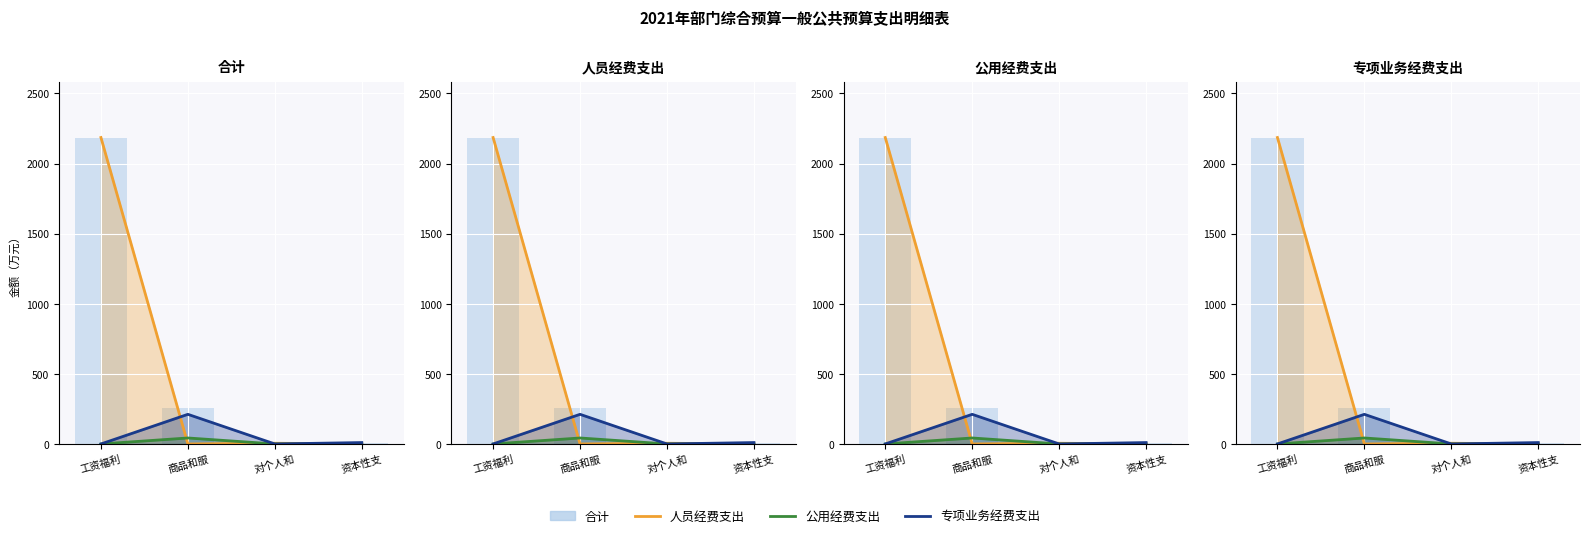

At 对个人和, list the series in order from largest to smallest.

人员经费支出, 合计, 公用经费支出, 专项业务经费支出